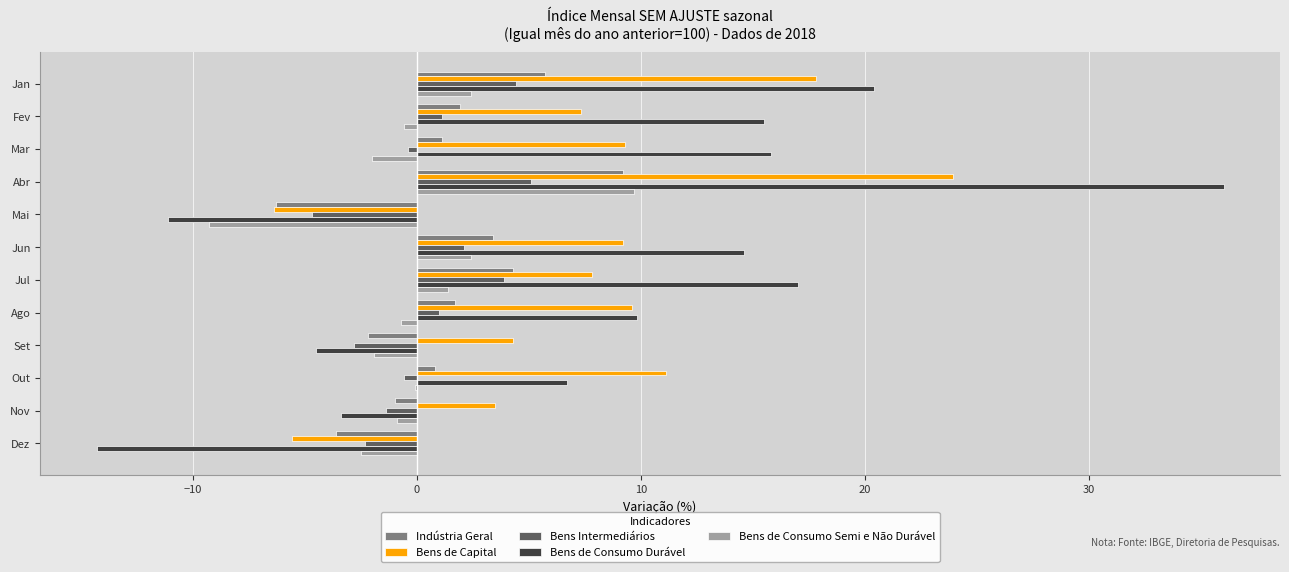

Where is Bens de Capital nearest to the value 8?

Jul